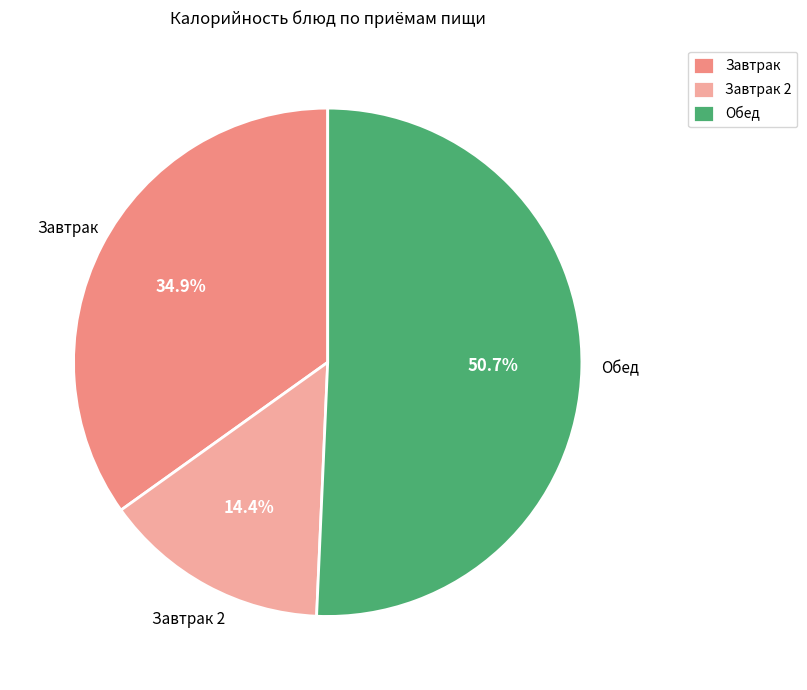

Which slice represents more than half of the pie?

Обед